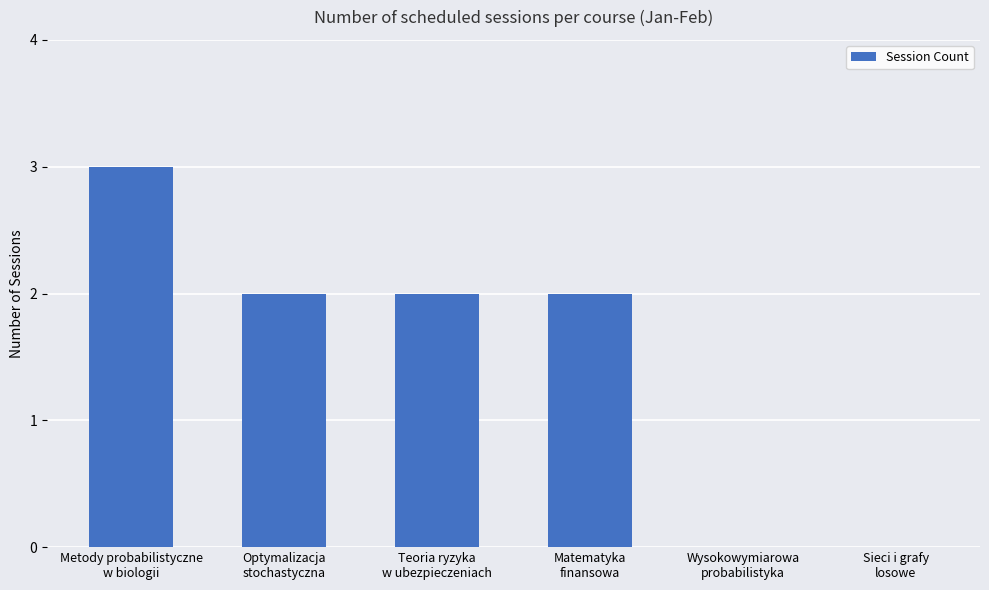

Reading left to right, what are all the values shown in this chart?

3	2	2	2	0	0